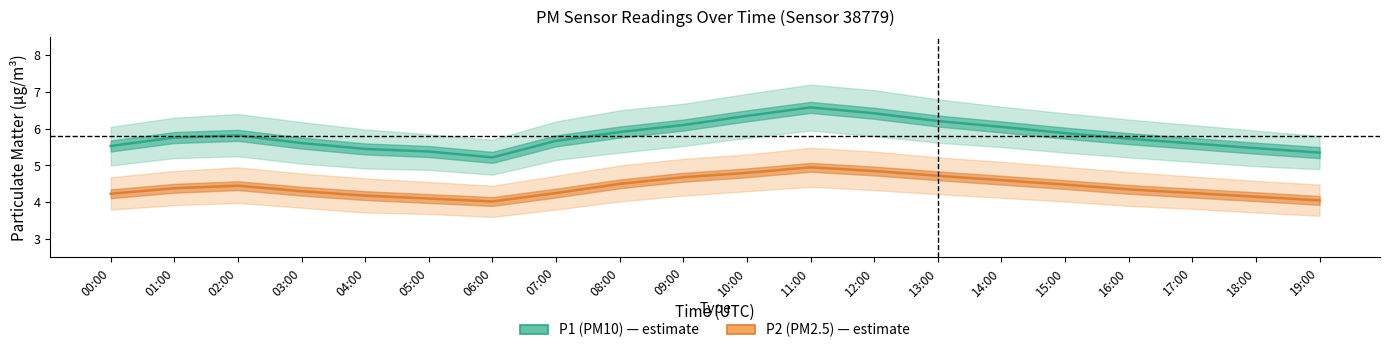

List the series in order of their overall mean, lowest first.

P2 (PM2.5), P1 (PM10)